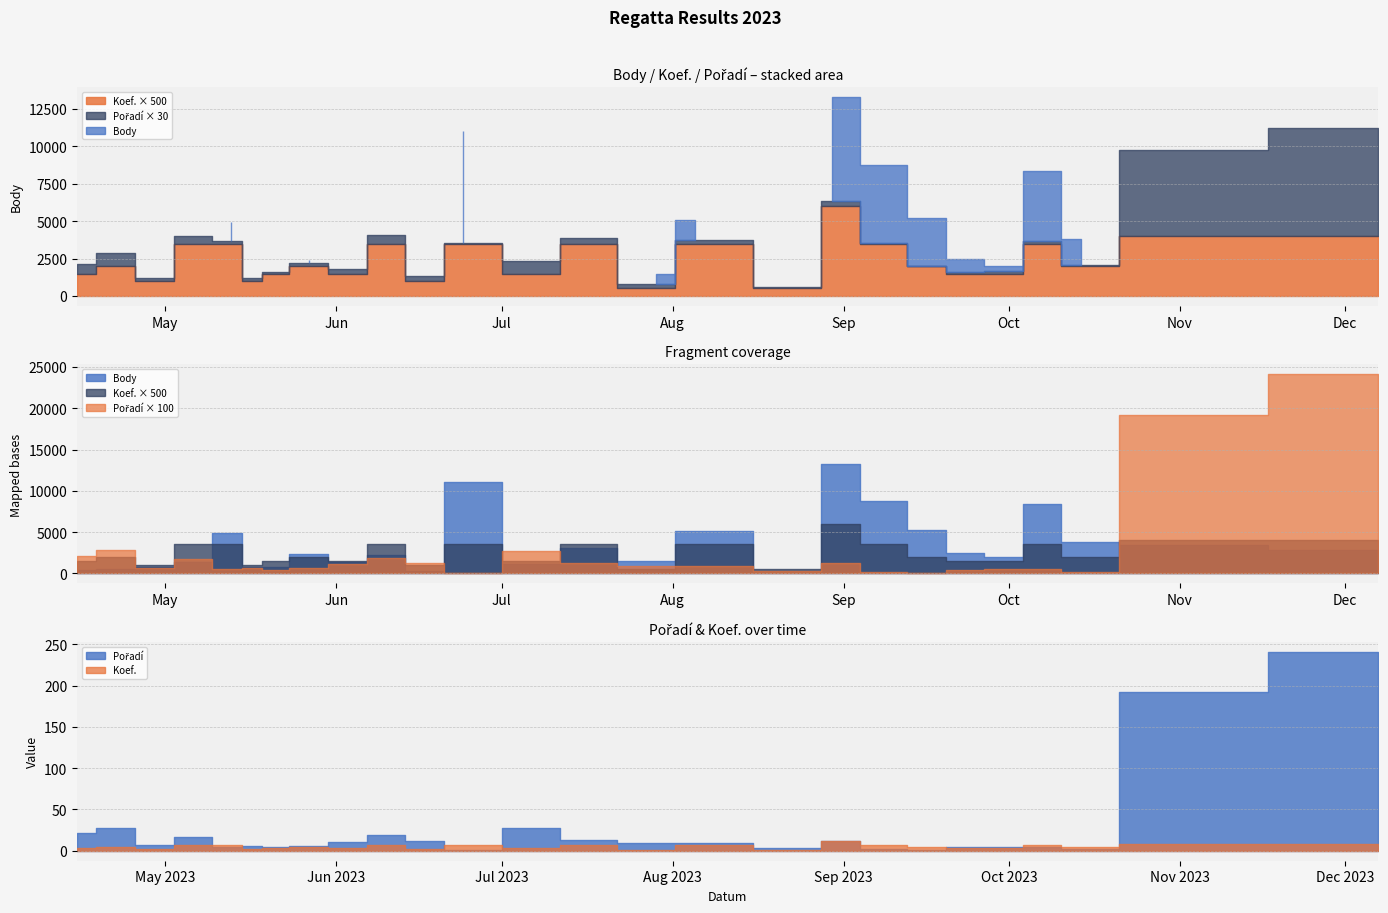

What is the difference between the Pořadí values at 2023-10-07 and 2023-08-26?

2